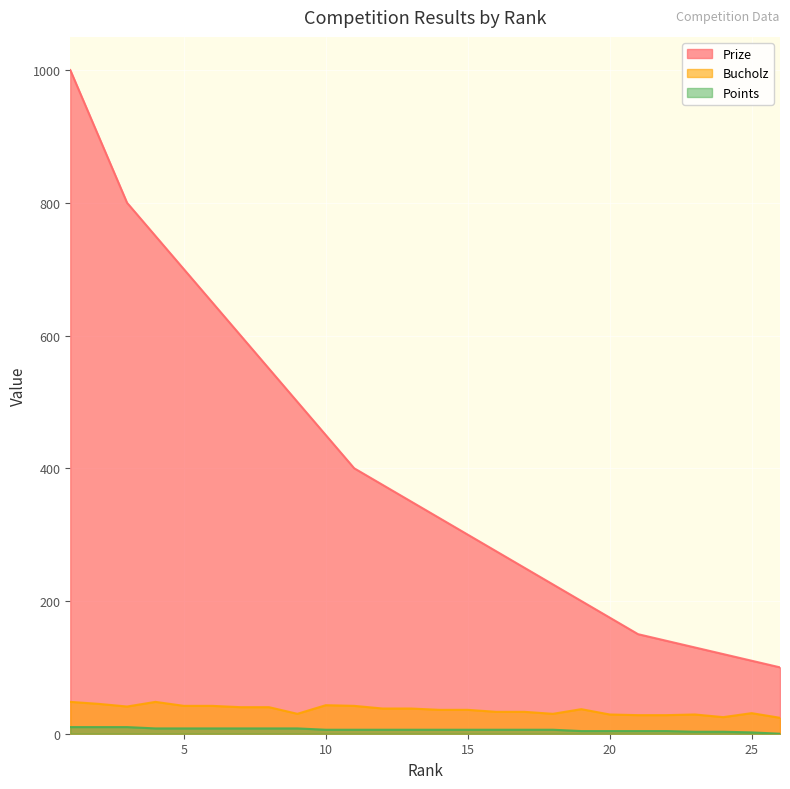

Between 15 and 19, which is larger?

15